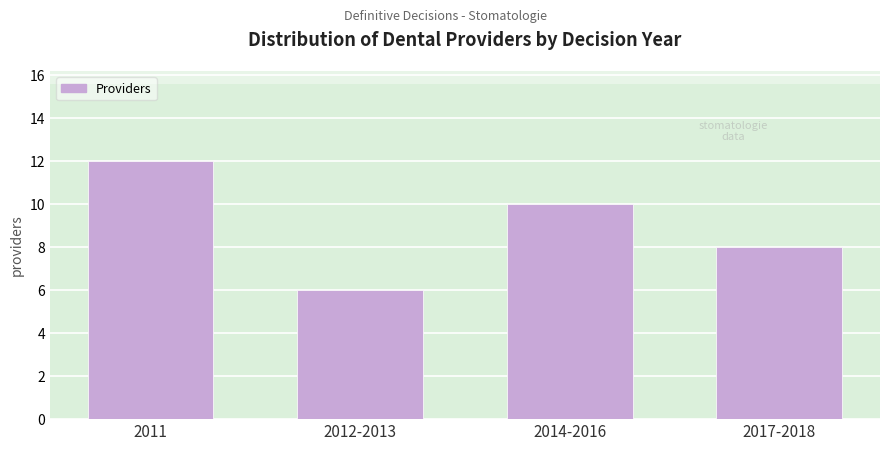

Reading right to left, extract all data points from this chart.

2017-2018=8	2014-2016=10	2012-2013=6	2011=12